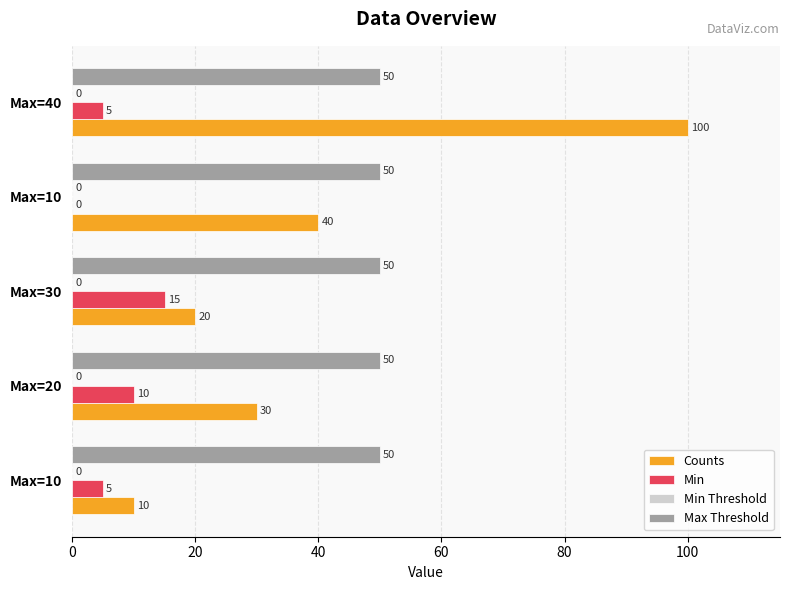

What are all the series names shown in the legend?

Counts, Min, Min Threshold, Max Threshold